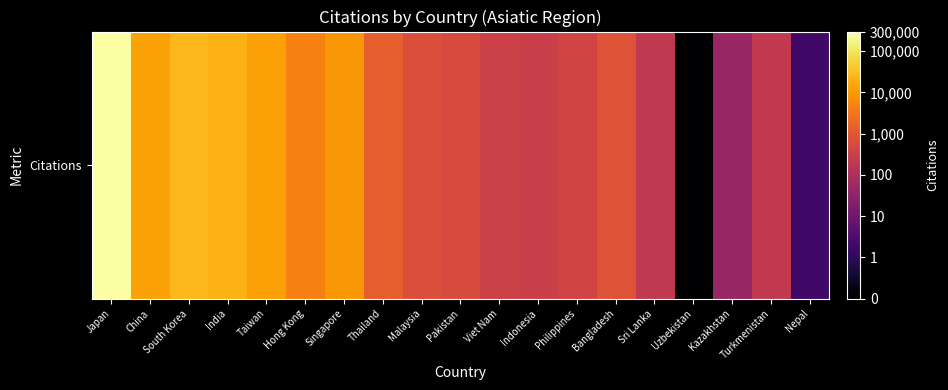

Which category has the highest value across all series?

Japan